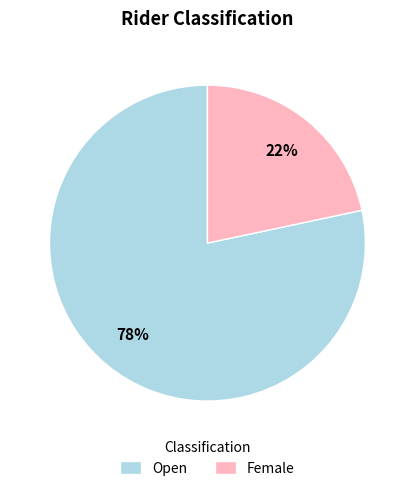

What is the smallest slice in the pie chart?

Female